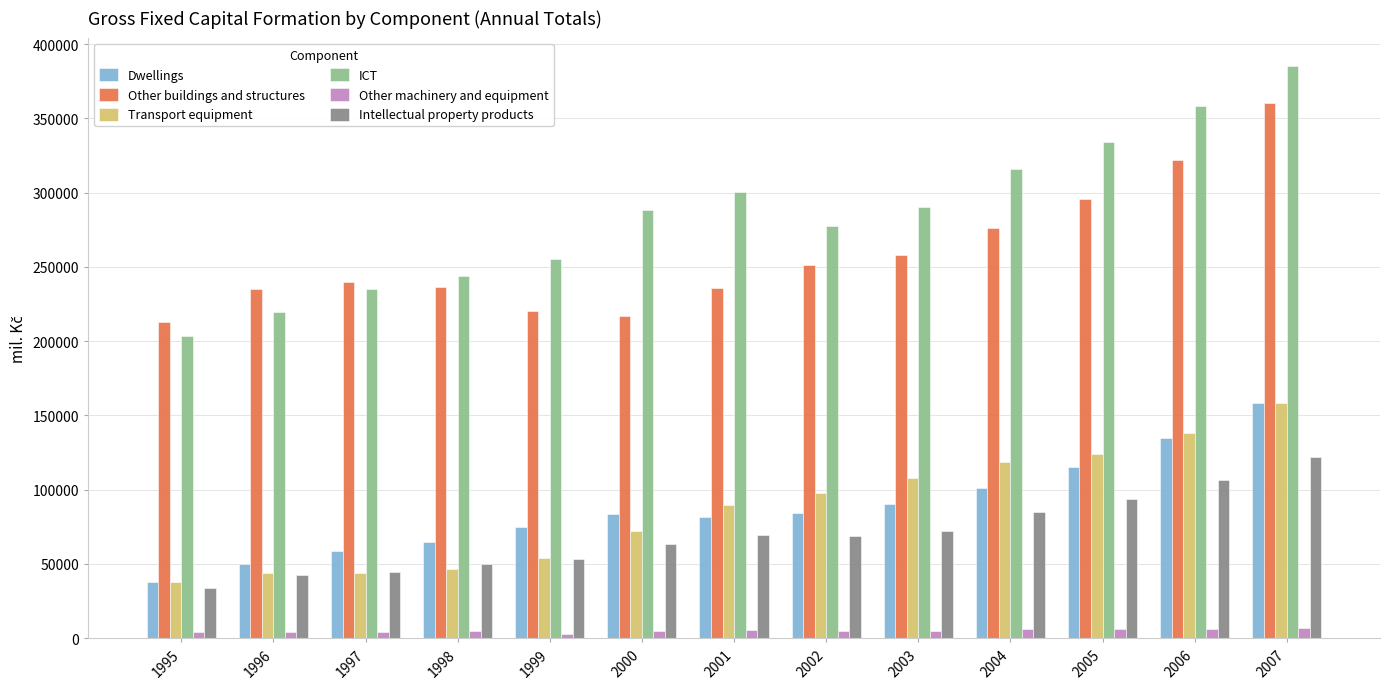

What is the value of the Transport equipment bar at the 5th from the left?

53793